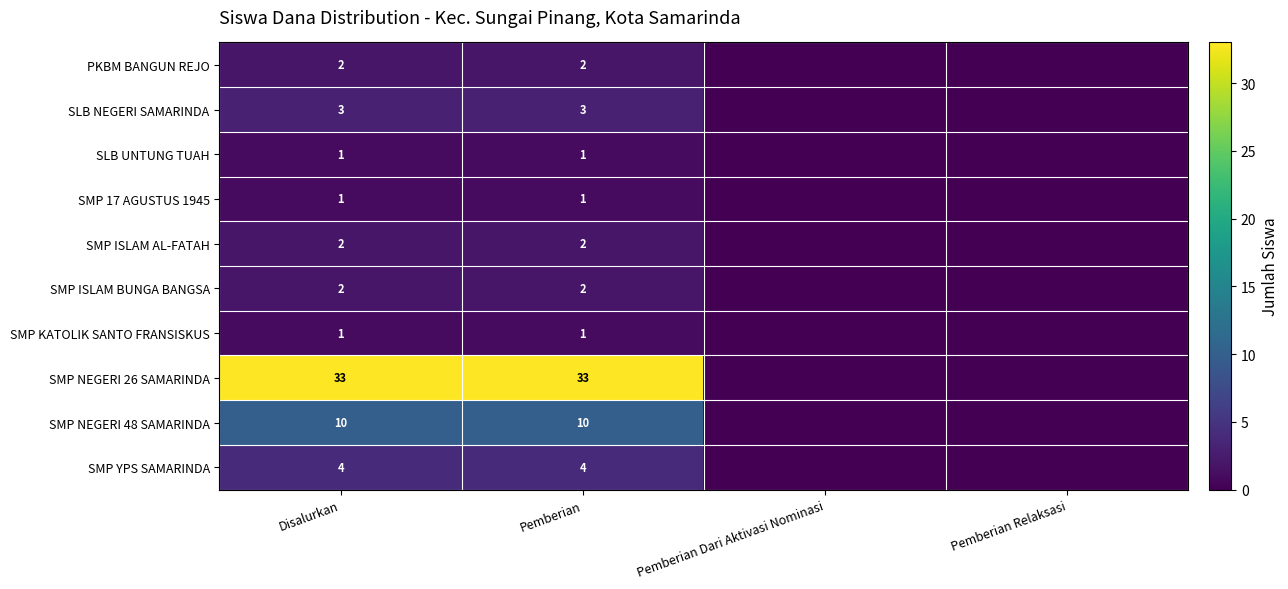

Between Disalurkan and Pemberian, which is larger?

Disalurkan